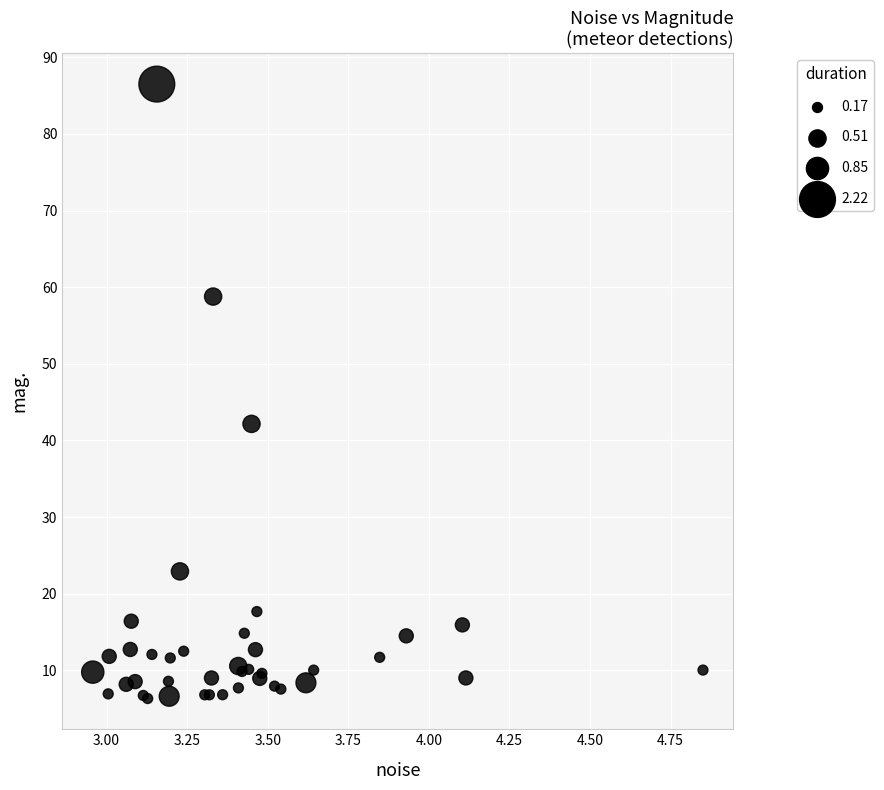

What Y value in the scatter plot is closest to 46?

42.2